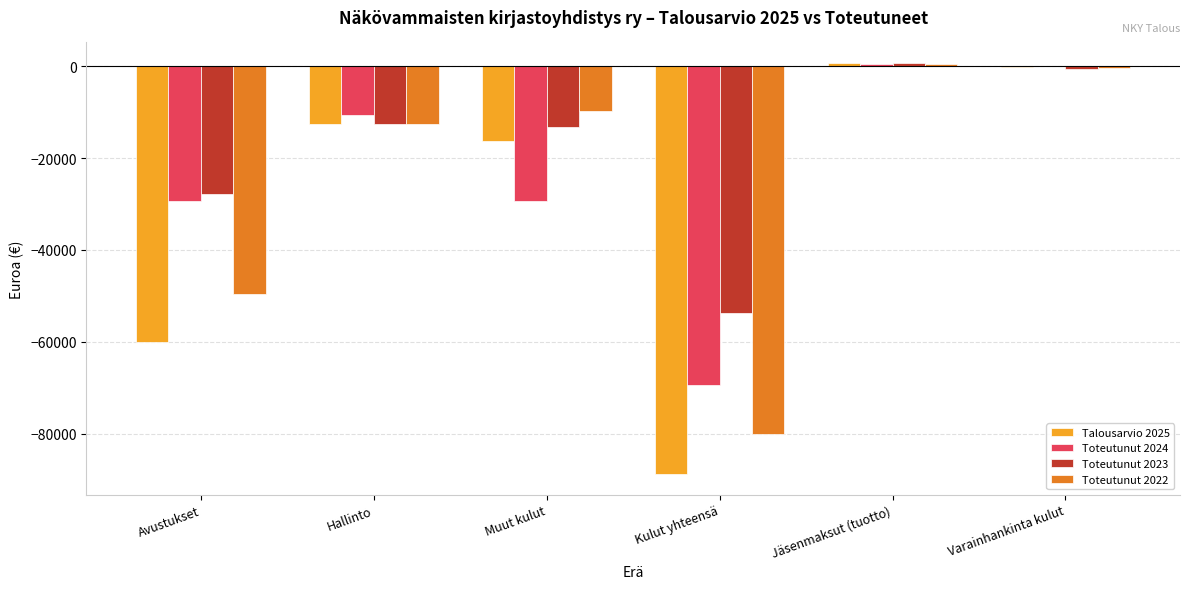

The value of Toteutunut 2023 at Jäsenmaksut (tuotto) is 680.0. True or false?

True